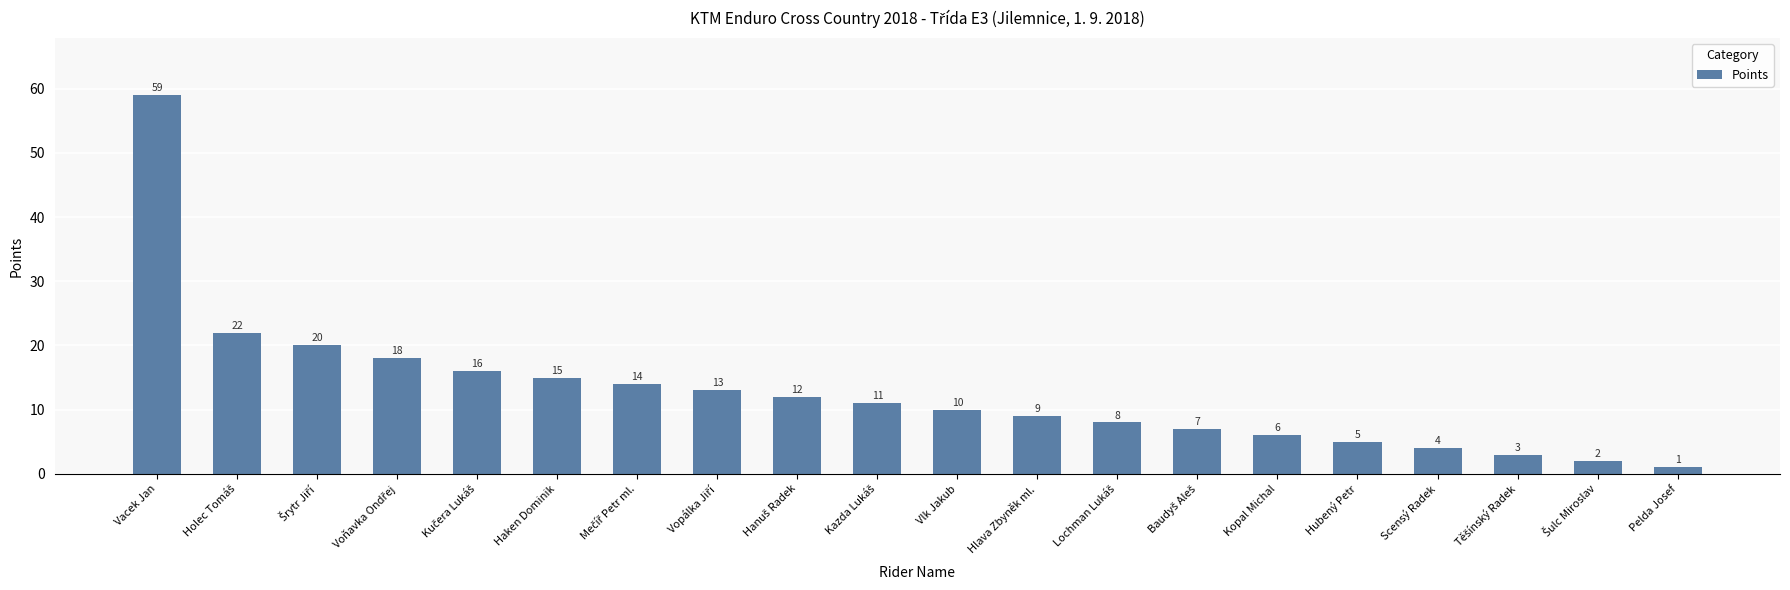

What is the sum of all values?

255